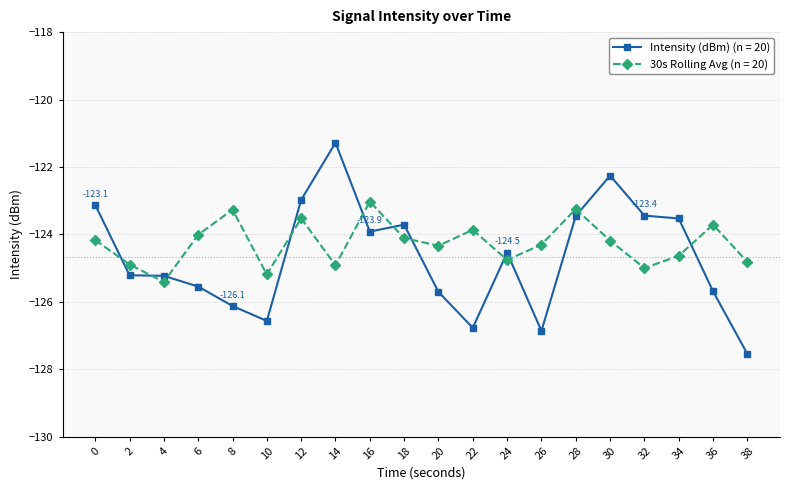

How many interior local peaks does the 30s Rolling Avg (n = 20) series have?

6